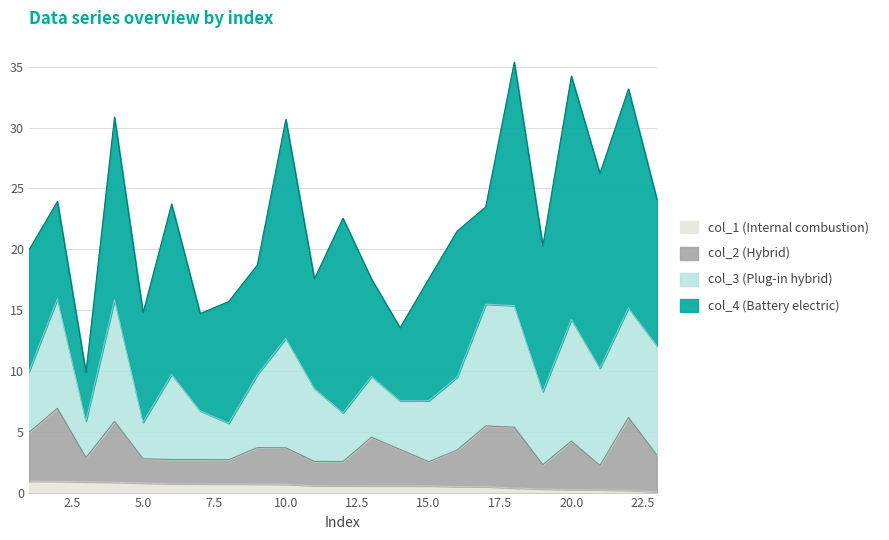

What is the difference between the col_1 values at 20 and 10?

0.4